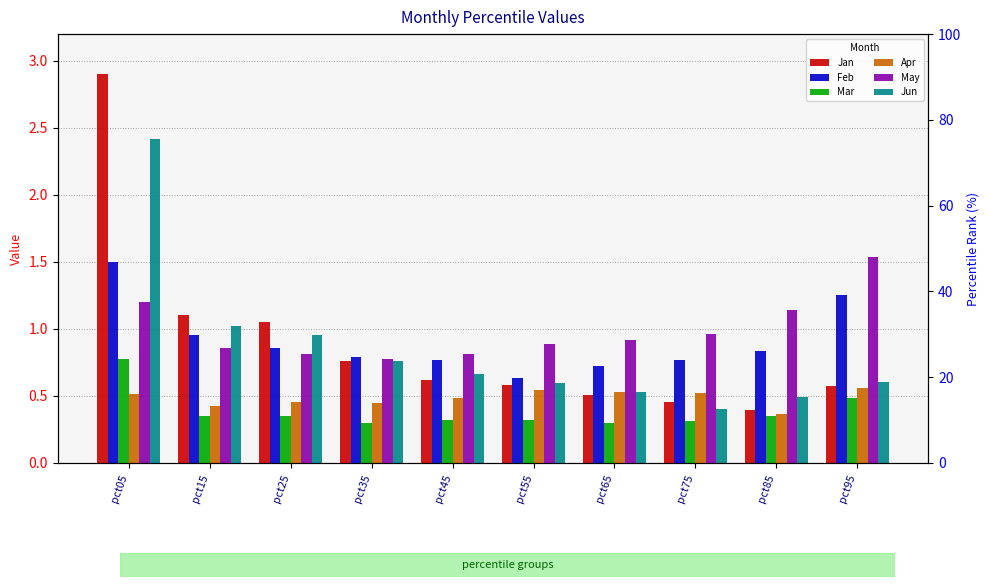

Between pct55 and pct65, which series saw the biggest shift?

Feb